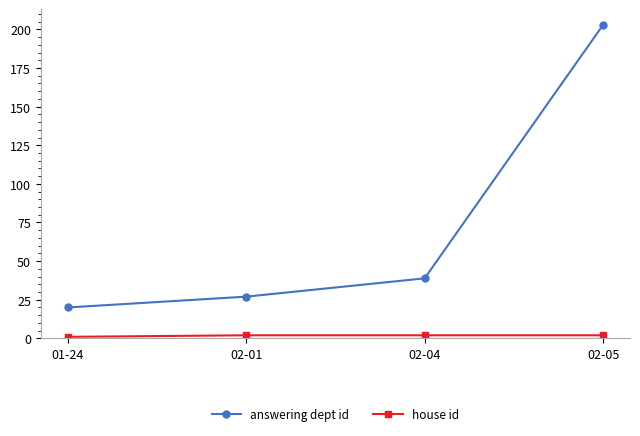

Which category has the highest value across all series?

02-05